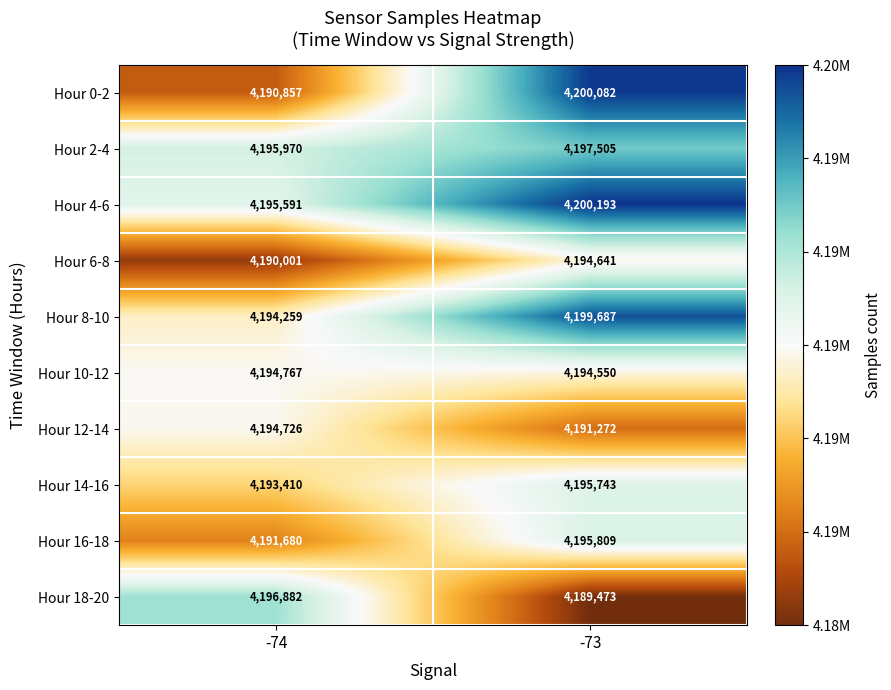

At -73, list the series in order from smallest to largest.

Hour 18-20, Hour 12-14, Hour 10-12, Hour 6-8, Hour 14-16, Hour 16-18, Hour 2-4, Hour 8-10, Hour 0-2, Hour 4-6